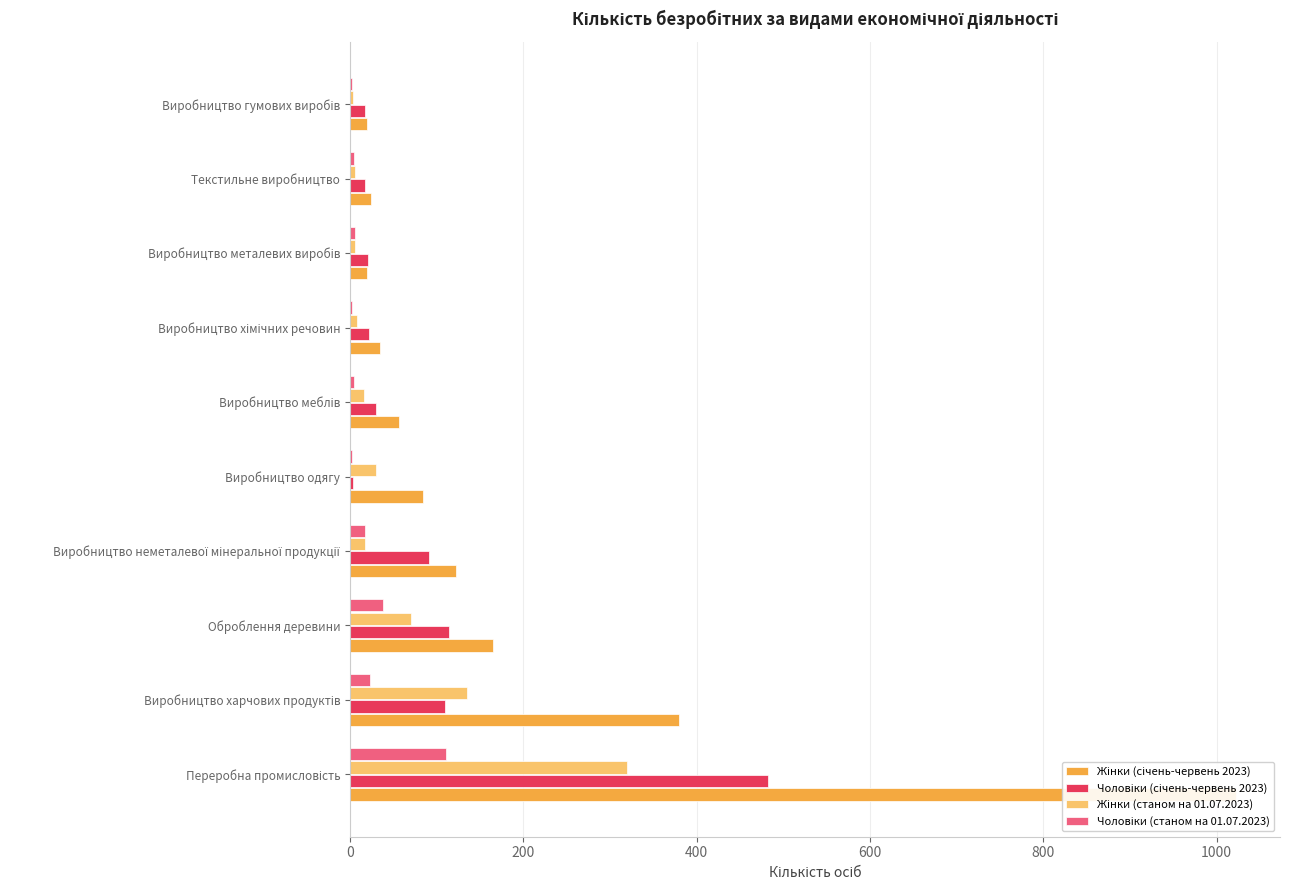

Is the value of Чоловіки (січень-червень 2023) at Переробна промисловість greater than the value of Чоловіки (станом на 01.07.2023) at Виробництво хімічних речовин?

Yes